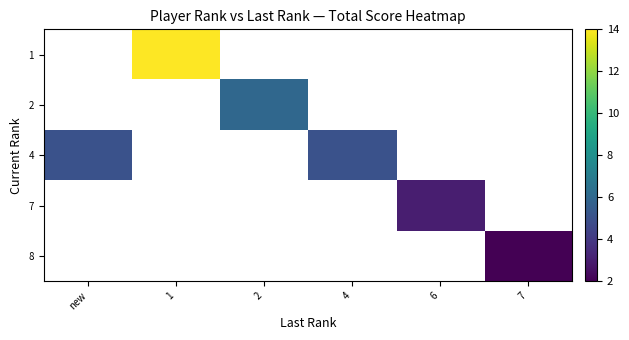

Which label corresponds to the smallest value in the chart?

7